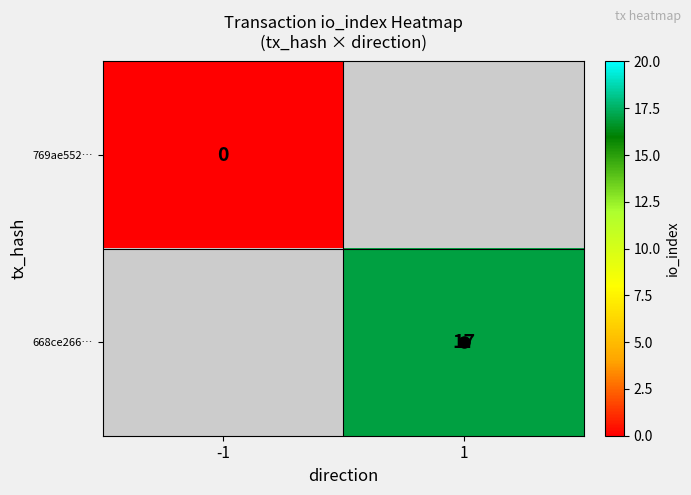

Is the value of 668ce266… at 1 greater than the value of 769ae552… at -1?

Yes